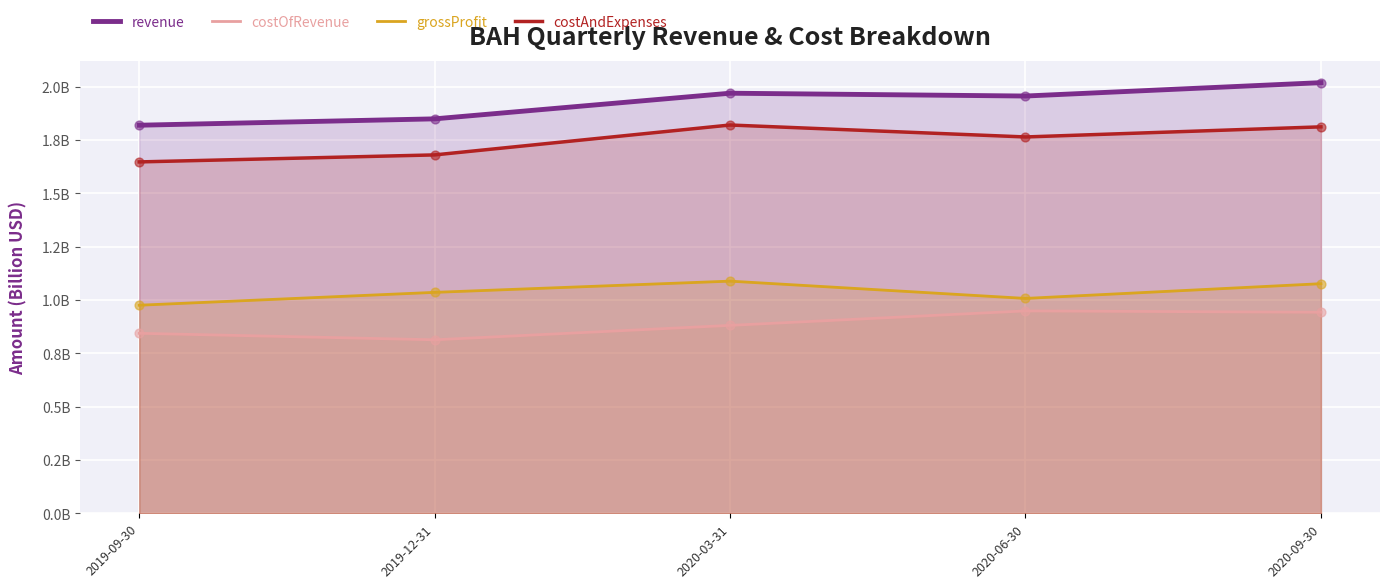

Which series reaches the minimum Y coordinate?

costOfRevenue